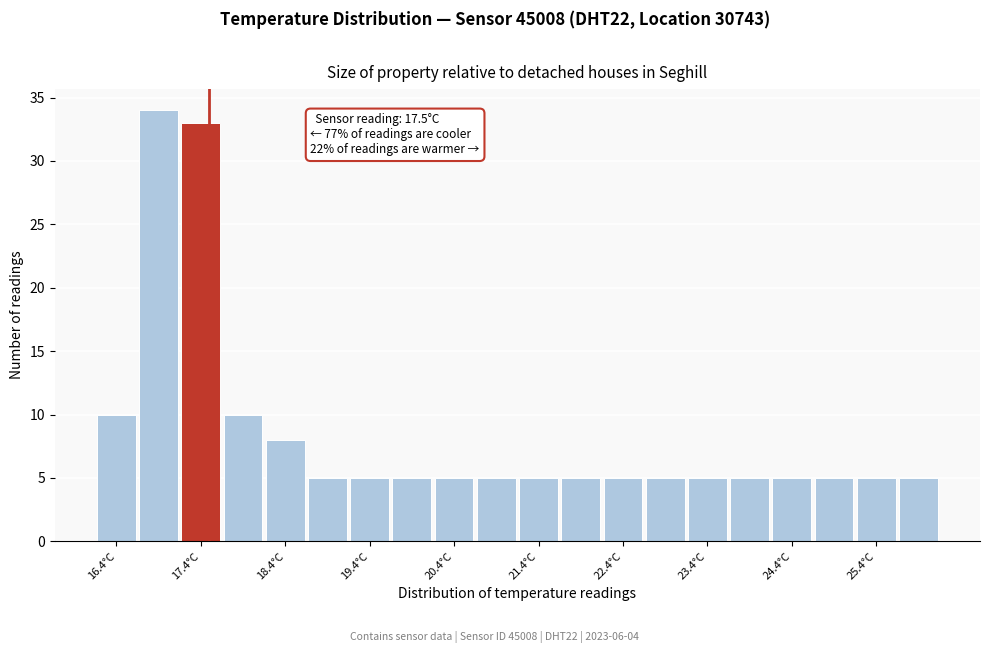

Which range on the x-axis has the tallest bar?

16.65 to 17.15